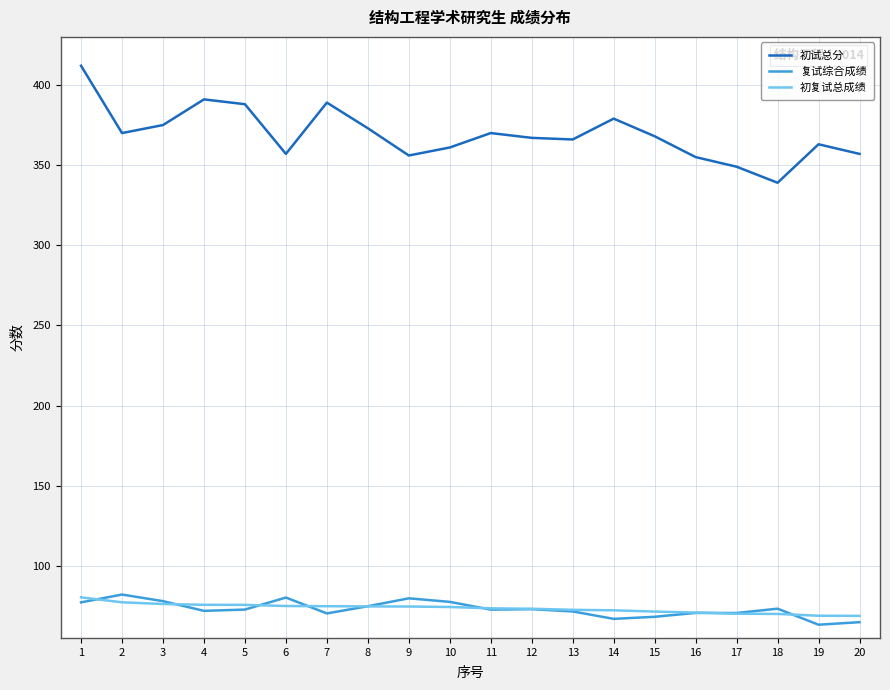

Is it true that 初试总分 equals 538.2 at 8?

False